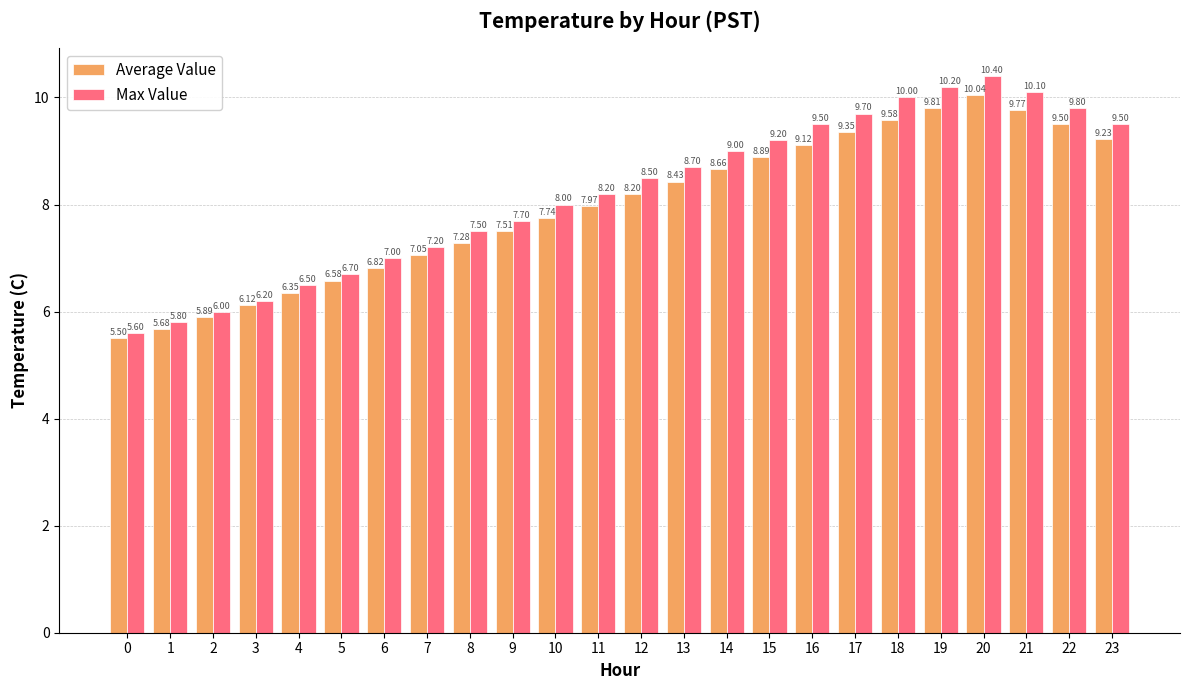

What is the approximate value of Max Value at 3?

6.2